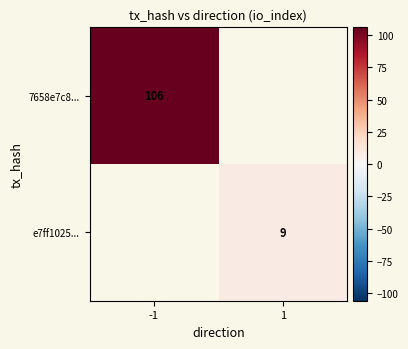

True or false: e7ff1025... has a value of 5 at 1.

False